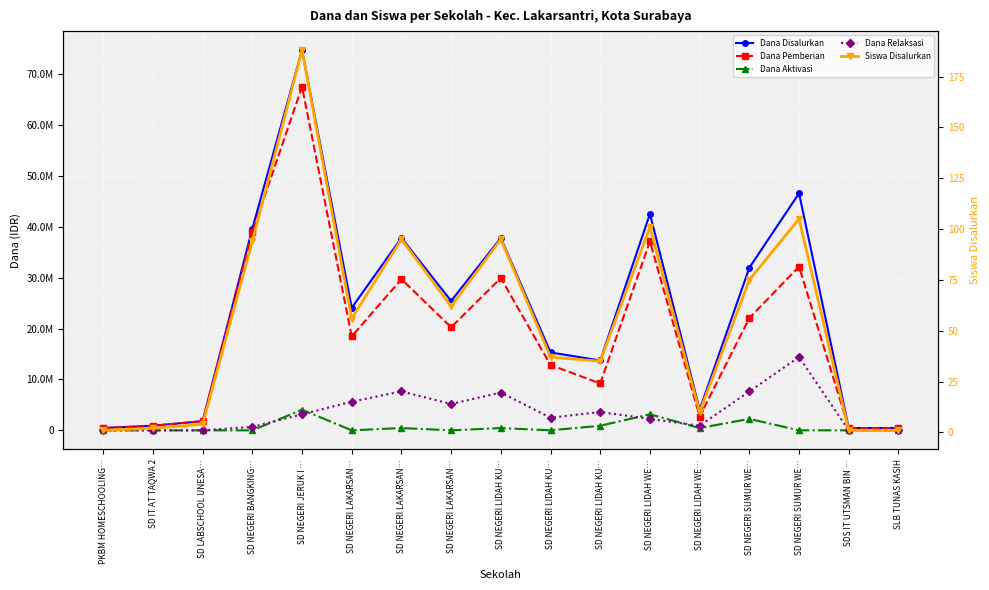

At which category does Dana Pemberian reach its first local peak?

SD NEGERI JERUK I …